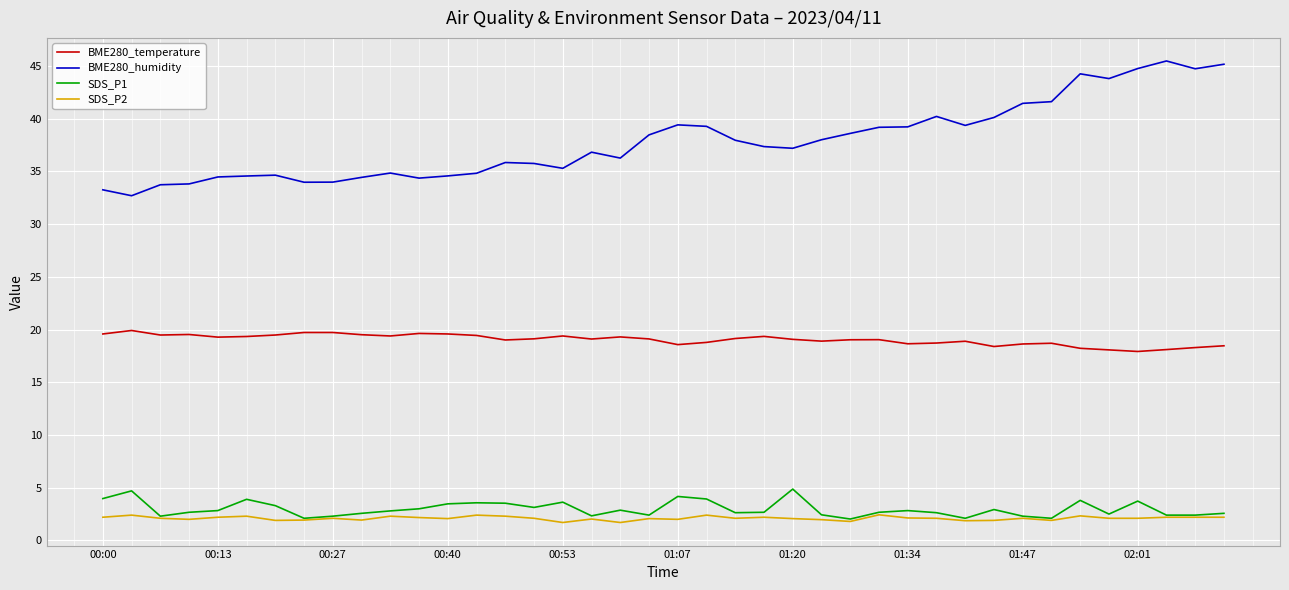

What are all the series names shown in the legend?

BME280_temperature, BME280_humidity, SDS_P1, SDS_P2